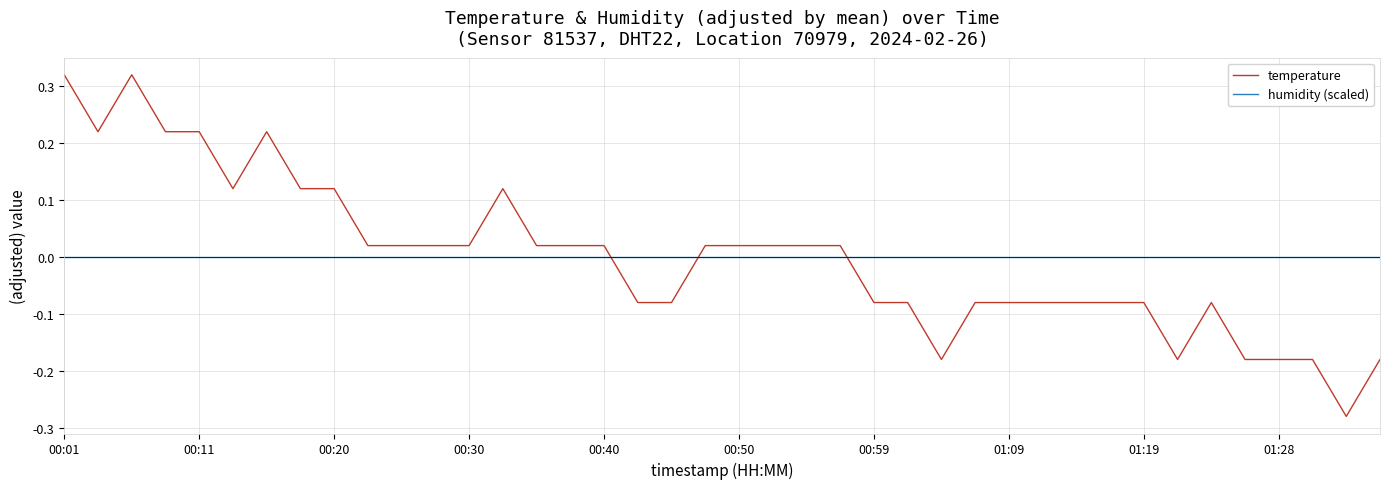

Is this an area chart (filled region under the line)?

No